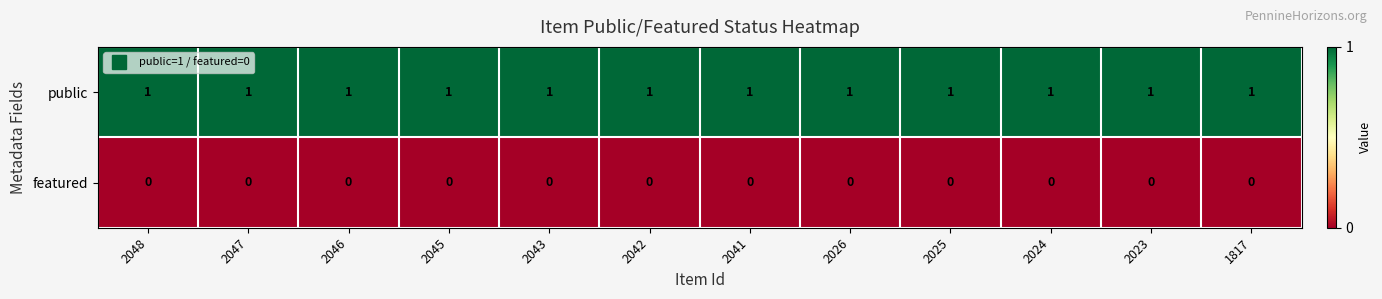

The value of featured at 2041 is 0. True or false?

True